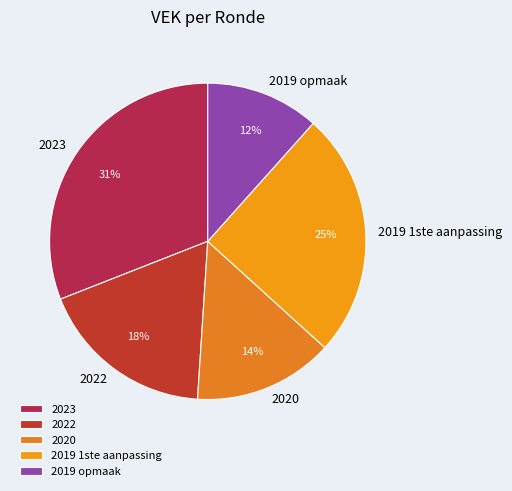

Which category has the smallest portion of the pie?

2019 opmaak